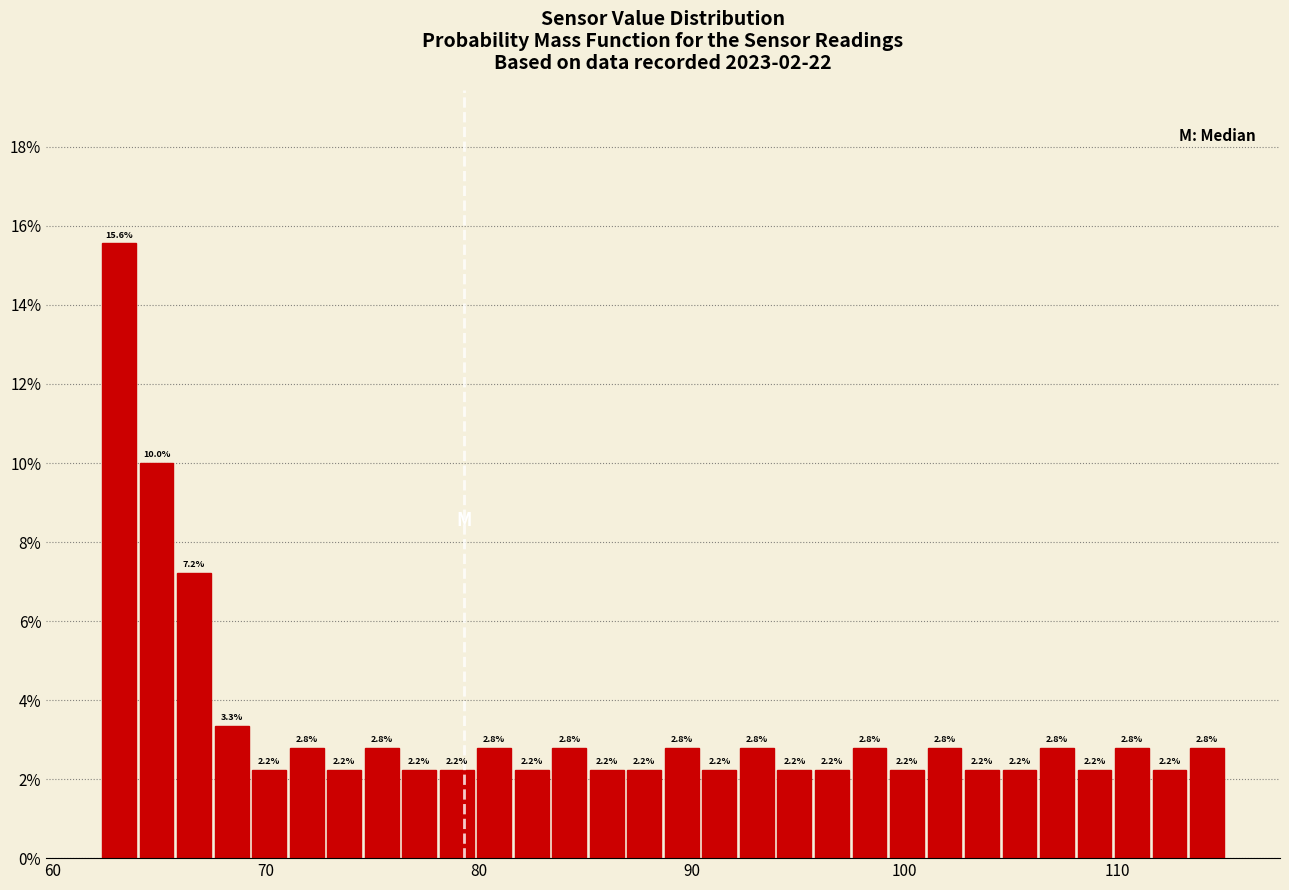

Around what value on the x-axis is the tallest bar? Give the approximate position of its centre, as read against the axis.

63